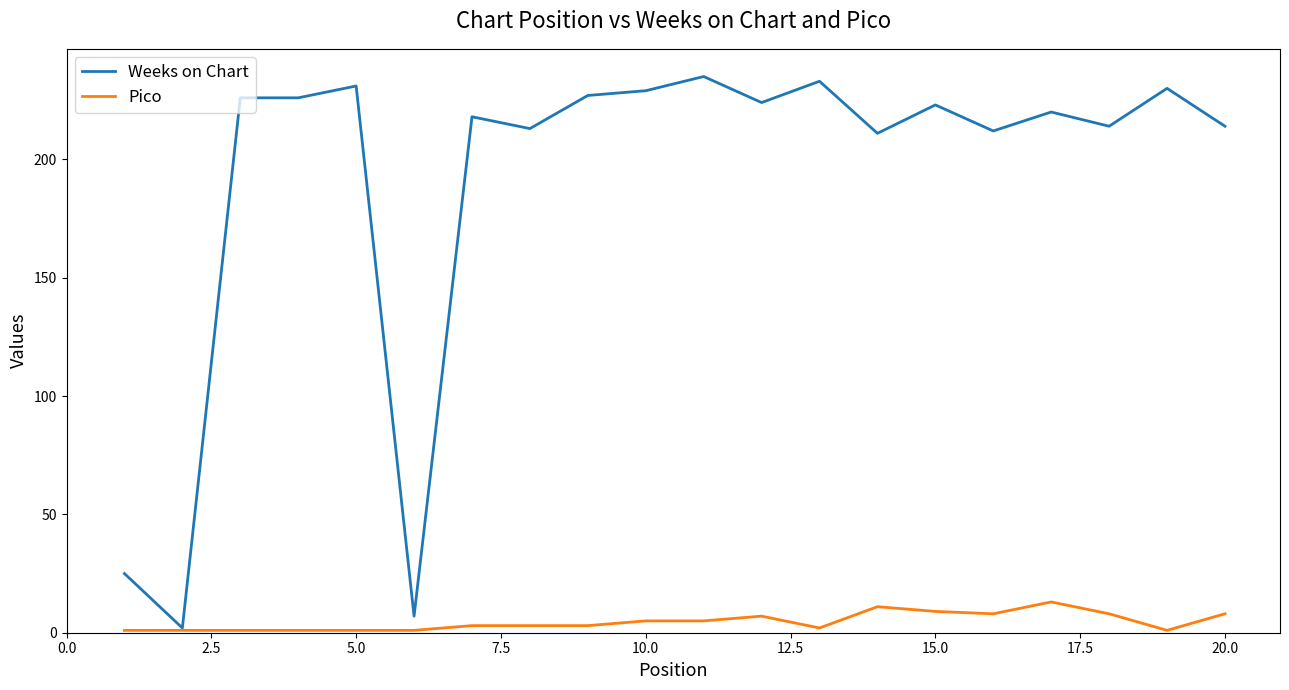

What is the highest value of the Weeks on Chart series?

235